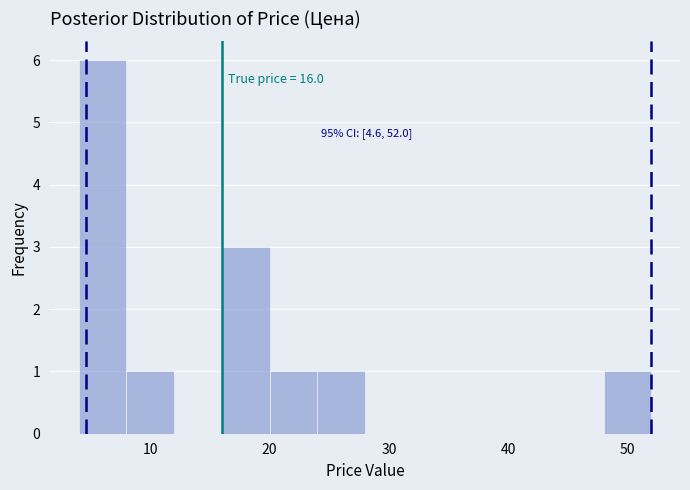

Which range on the x-axis has the tallest bar?

4 to 8